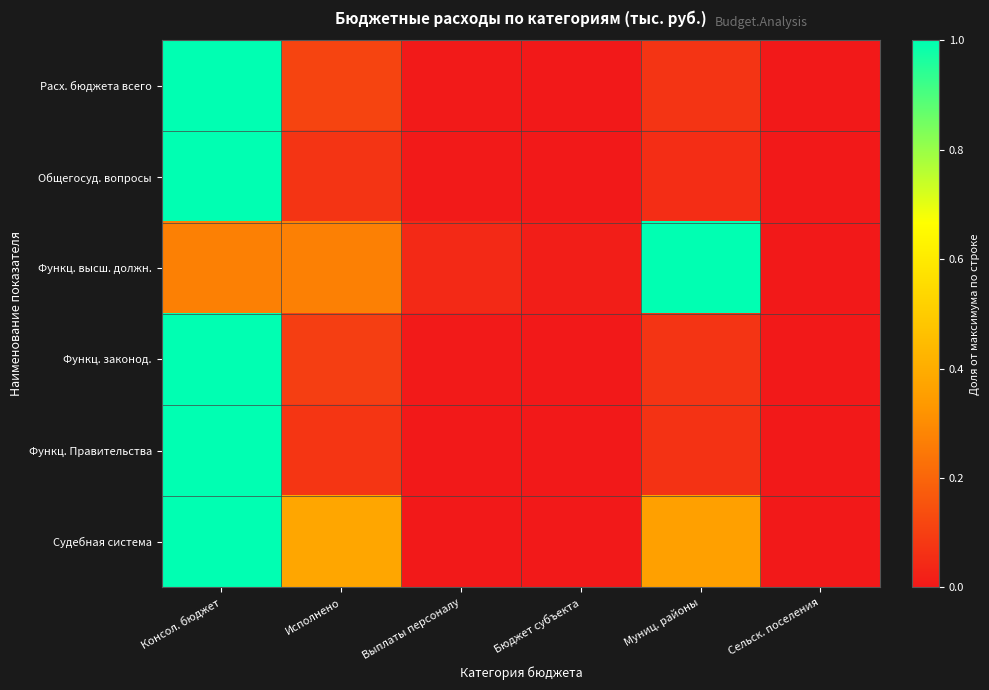

Reading right to left, extract all data points from this chart.

Расх. бюджета всего: Сельск. поселения=0.0	Муниц. районы=0.1	Бюджет субъекта=0.0	Выплаты персоналу=0.0	Исполнено=0.1	Консол. бюджет=1.0
Общегосуд. вопросы: Сельск. поселения=0.0	Муниц. районы=0.1	Бюджет субъекта=0.0	Выплаты персоналу=0.0	Исполнено=0.1	Консол. бюджет=1.0
Функц. высш. должн.: Сельск. поселения=0.0	Муниц. районы=1.0	Бюджет субъекта=0.0	Выплаты персоналу=0.0	Исполнено=0.3	Консол. бюджет=0.3
Функц. законод.: Сельск. поселения=0.0	Муниц. районы=0.1	Бюджет субъекта=0.0	Выплаты персоналу=0.0	Исполнено=0.1	Консол. бюджет=1.0
Функц. Правительства: Сельск. поселения=0.0	Муниц. районы=0.1	Бюджет субъекта=0.0	Выплаты персоналу=0.0	Исполнено=0.1	Консол. бюджет=1.0
Судебная система: Сельск. поселения=0.0	Муниц. районы=0.4	Бюджет субъекта=0.0	Выплаты персоналу=0.0	Исполнено=0.4	Консол. бюджет=1.0